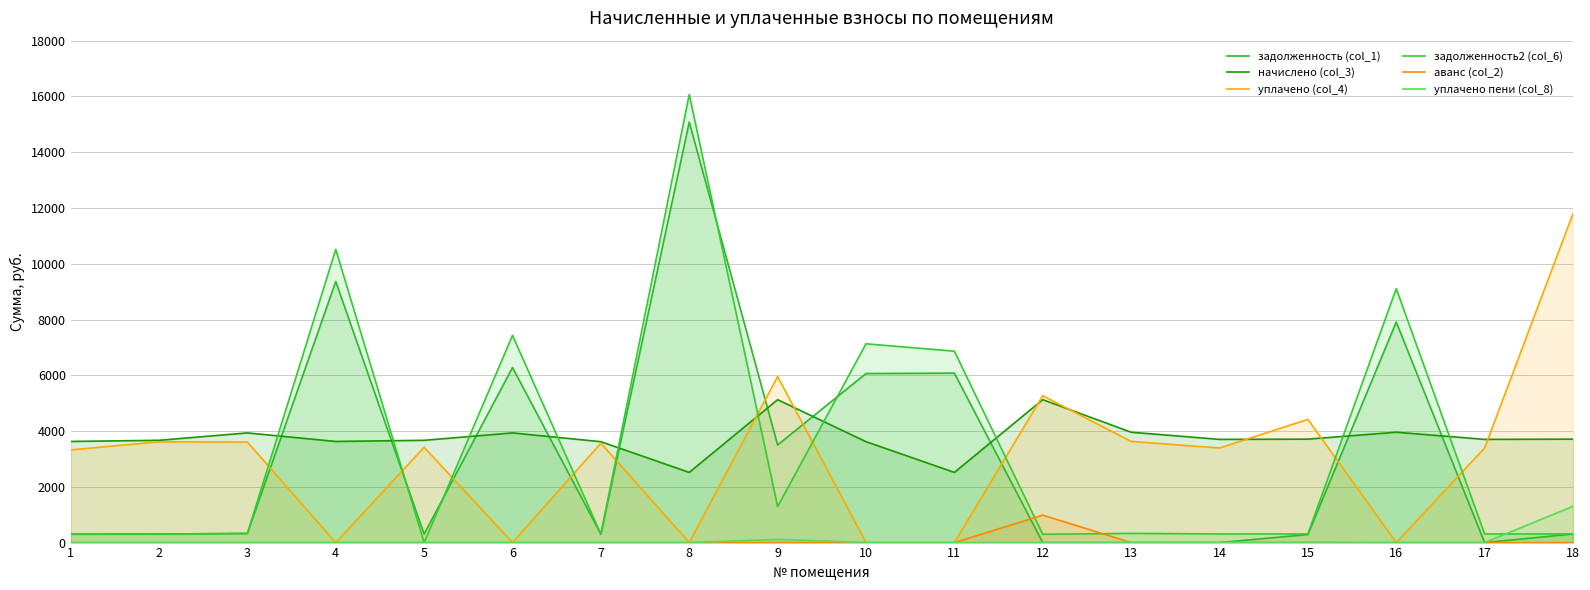

What are all the series names shown in the legend?

задолженность (col_1), начислено (col_3), уплачено (col_4), задолженность2 (col_6), аванс (col_2), уплачено пени (col_8)